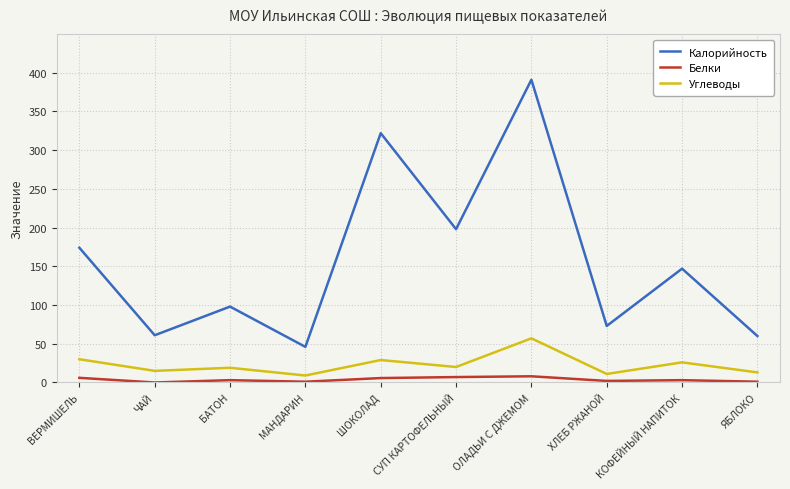

Between МАНДАРИН and ОЛАДЬИ С ДЖЕМОМ, which series saw the biggest shift?

Калорийность